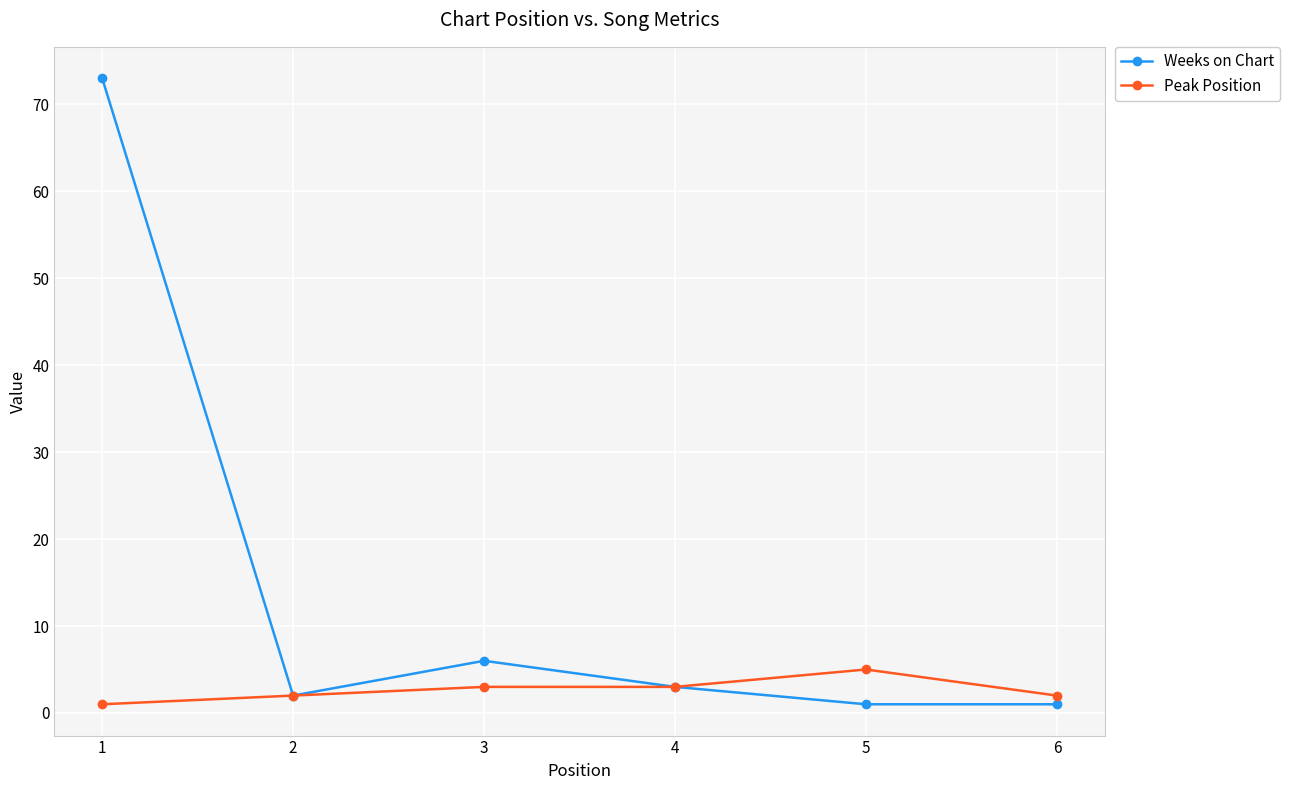

List the series in order of their overall mean, lowest first.

Peak Position, Weeks on Chart